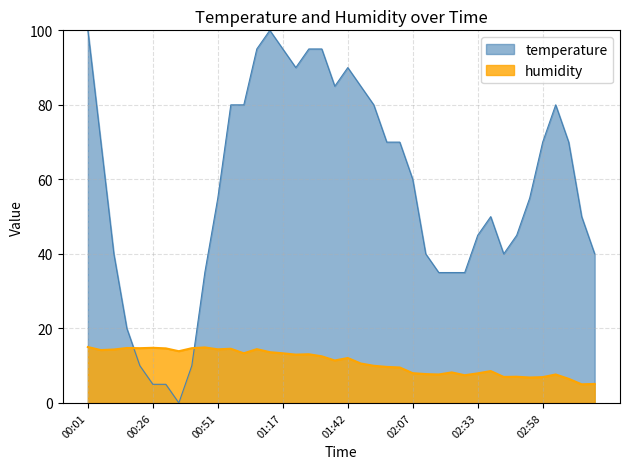

Reading left to right, what are all the values shown in this chart?

temperature: 00:01=100.0	00:06=70.0	00:11=40.0	00:16=20.0	00:21=10.0	00:26=5.0	00:31=5.0	00:36=0.0	00:41=10.0	00:46=35.0	00:51=55.0	00:56=80.0	01:01=80.0	01:06=95.0	01:12=100.0	01:17=95.0	01:22=90.0	01:27=95.0	01:32=95.0	01:37=85.0	01:42=90.0	01:47=85.0	01:52=80.0	01:57=70.0	02:02=70.0	02:07=60.0	02:12=40.0	02:17=35.0	02:23=35.0	02:28=35.0	02:33=45.0	02:38=50.0	02:43=40.0	02:48=45.0	02:53=55.0	02:58=70.0	03:03=80.0	03:08=70.0	03:13=50.0	03:18=40.0
humidity: 00:01=15.0	00:06=14.2	00:11=14.3	00:16=14.7	00:21=14.7	00:26=14.8	00:31=14.6	00:36=13.9	00:41=14.7	00:46=14.9	00:51=14.4	00:56=14.5	01:01=13.3	01:06=14.4	01:12=13.6	01:17=13.3	01:22=13.0	01:27=13.1	01:32=12.5	01:37=11.4	01:42=12.1	01:47=10.6	01:52=10.0	01:57=9.7	02:02=9.5	02:07=8.0	02:12=7.7	02:17=7.6	02:23=8.2	02:28=7.4	02:33=7.9	02:38=8.6	02:43=7.0	02:48=7.0	02:53=6.8	02:58=6.9	03:03=7.6	03:08=6.5	03:13=5.0	03:18=5.1